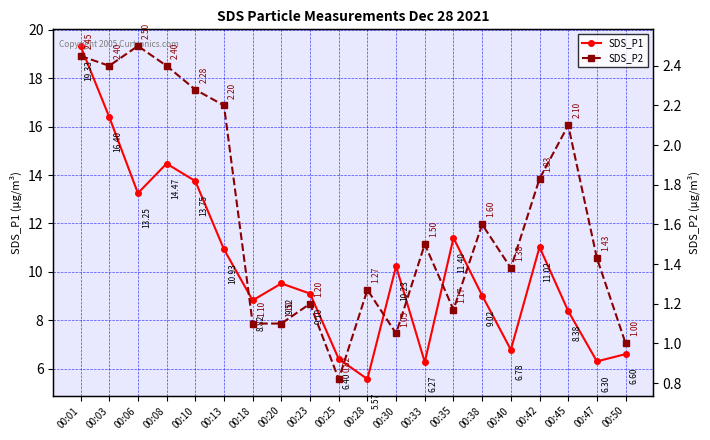

Where is the first local minimum for SDS_P2?

00:03